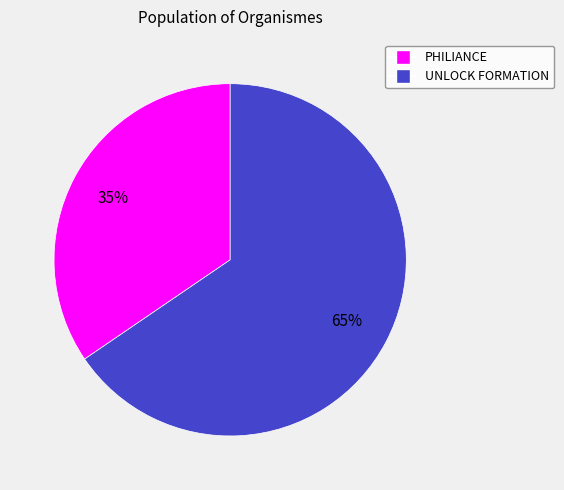

Combined, do UNLOCK FORMATION and PHILIANCE account for over 50%?

Yes